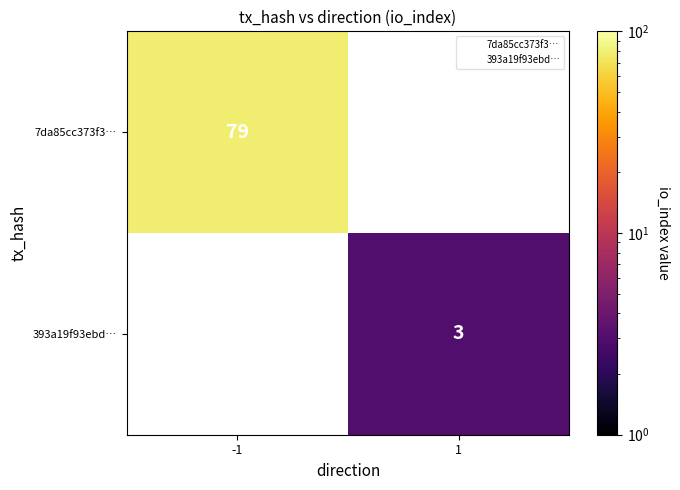

Is the value of 7da85cc373f3… at -1 greater than the value of 393a19f93ebd… at 1?

Yes